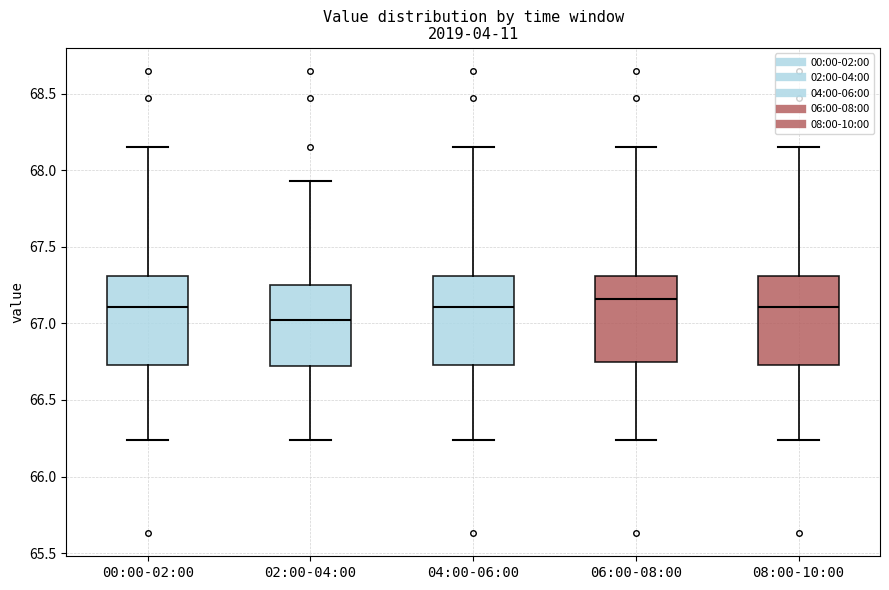

Reading left to right, read every box against the y-axis: the position of its median line, the range the box covers, and the ends of its whiskers. The values are not printed on the chart, so give them approximately, as read against the axis.

00:00-02:00: median 67.10, box 66.75 to 67.30, whiskers 66.25 to 68.15
02:00-04:00: median 67.00, box 66.70 to 67.25, whiskers 66.25 to 67.95
04:00-06:00: median 67.10, box 66.75 to 67.30, whiskers 66.25 to 68.15
06:00-08:00: median 67.15, box 66.75 to 67.30, whiskers 66.25 to 68.15
08:00-10:00: median 67.10, box 66.75 to 67.30, whiskers 66.25 to 68.15